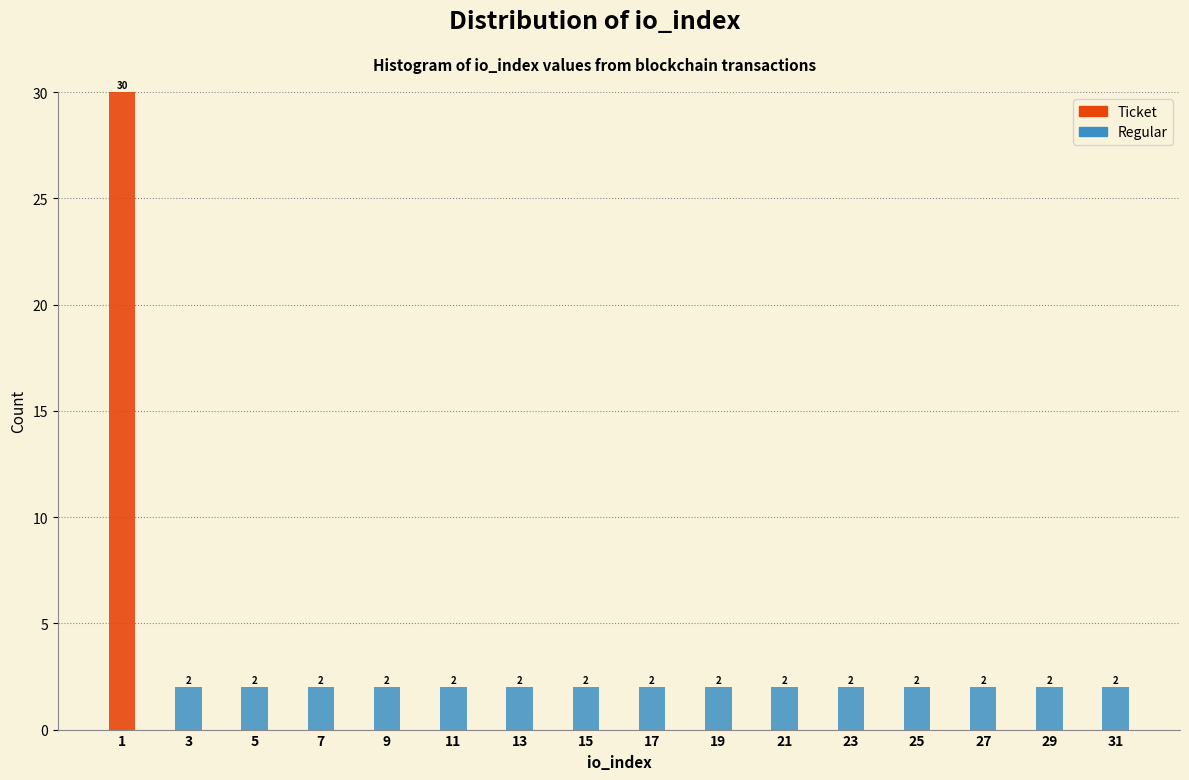

Reading left to right, what are the values for Ticket?

1=30	3=0	5=0	7=0	9=0	11=0	13=0	15=0	17=0	19=0	21=0	23=0	25=0	27=0	29=0	31=0